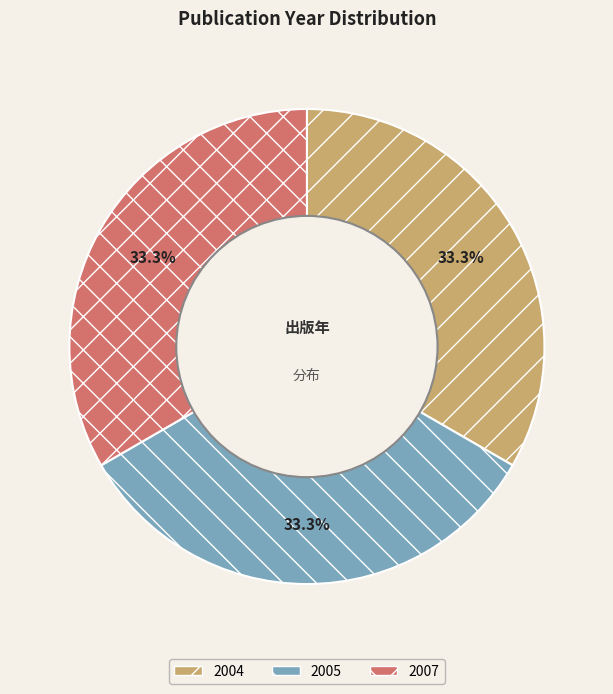

Is there a majority slice in this chart?

No